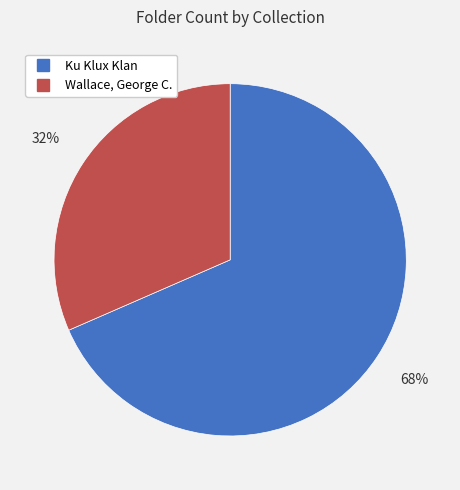

What is the majority slice?

Ku Klux Klan